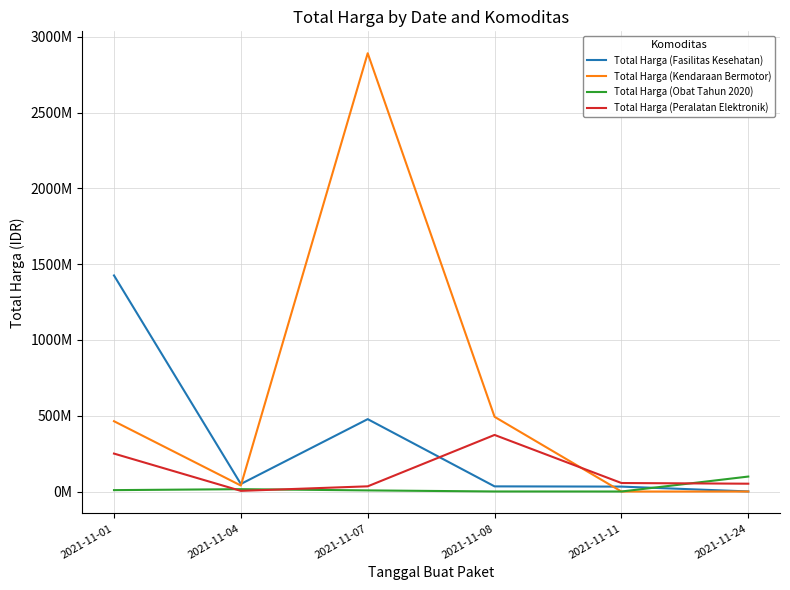

In Total Harga (Fasilitas Kesehatan), how many points are higher than both neighbors (excluding endpoints)?

1